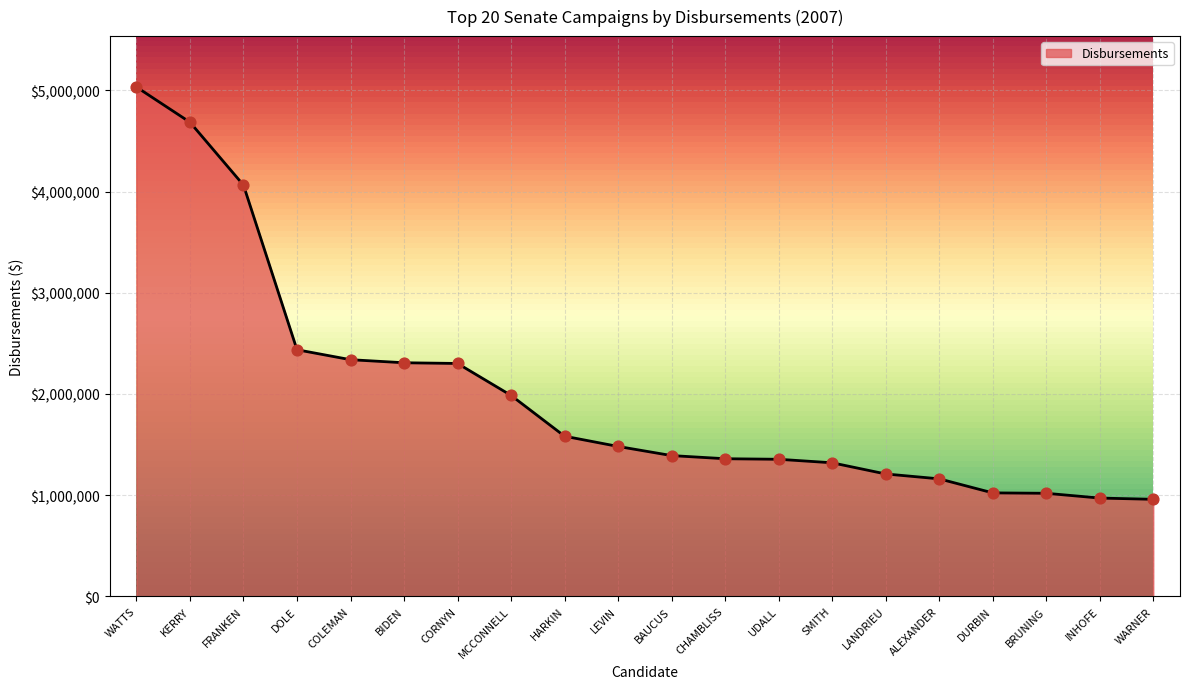

Which has a higher value, BIDEN or BAUCUS?

BIDEN